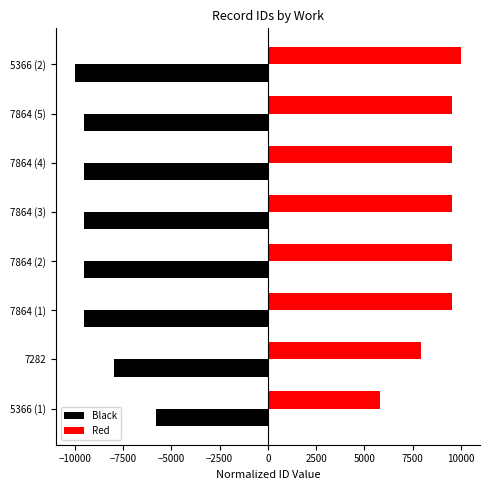

What is the minimum value shown in the chart?

-10000.0